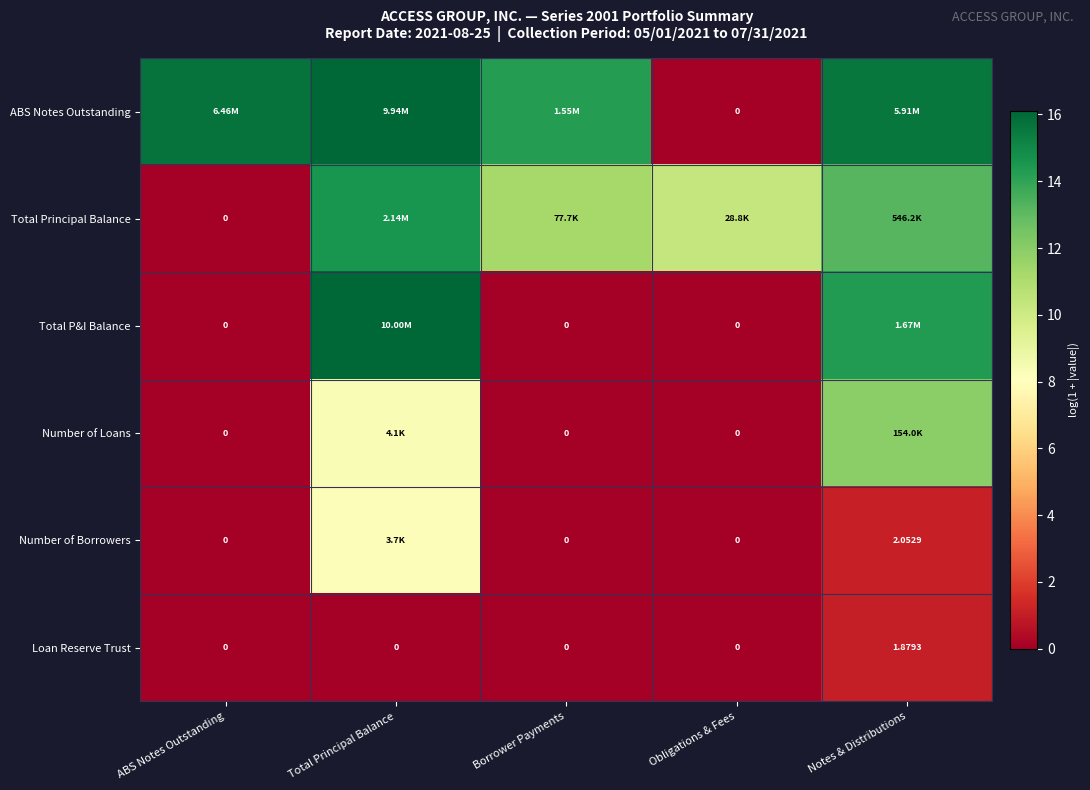

Which category has the highest value in the Loan Reserve Trust series?

Notes & Distributions